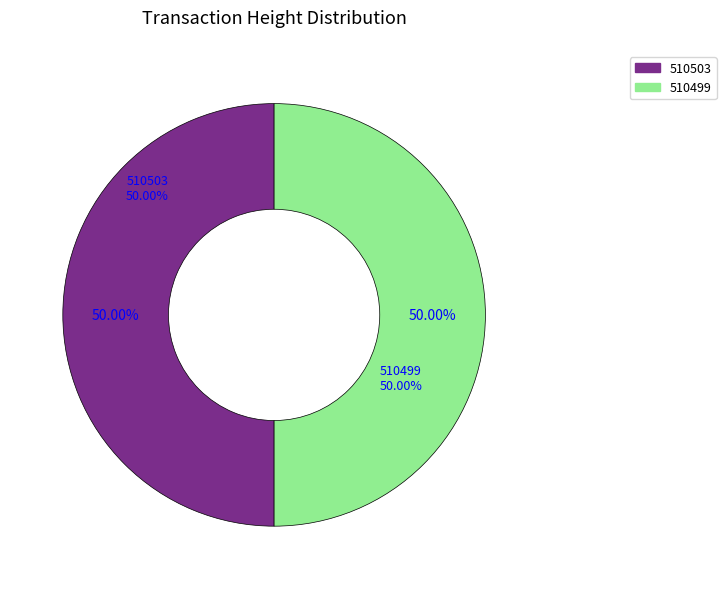

How many slices are in this pie chart?

2